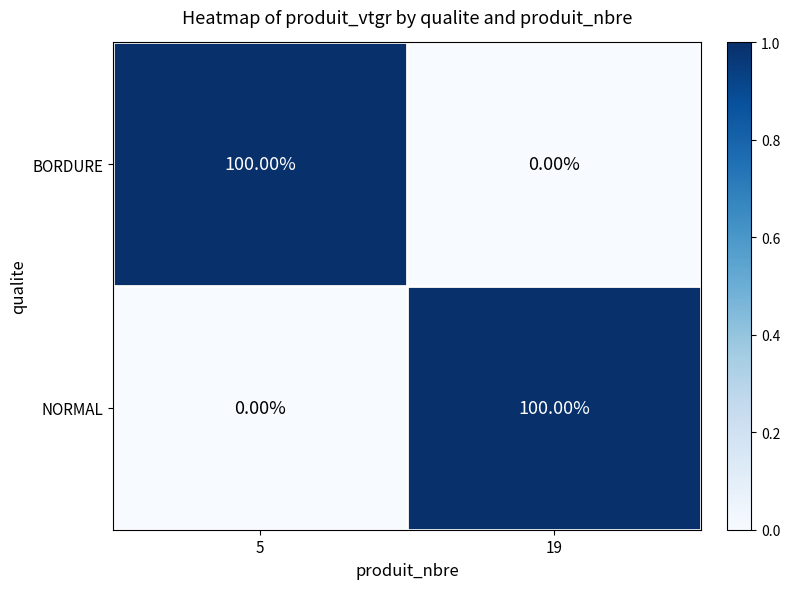

Rank the categories by NORMAL value from highest to lowest.

19, 5